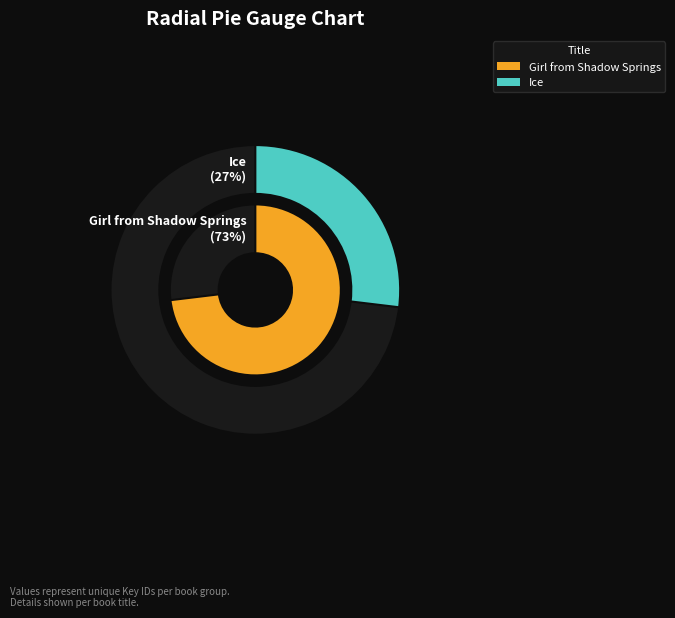

Approximately how many times larger is the value at Girl from Shadow Springs compared to Ice?

2.7